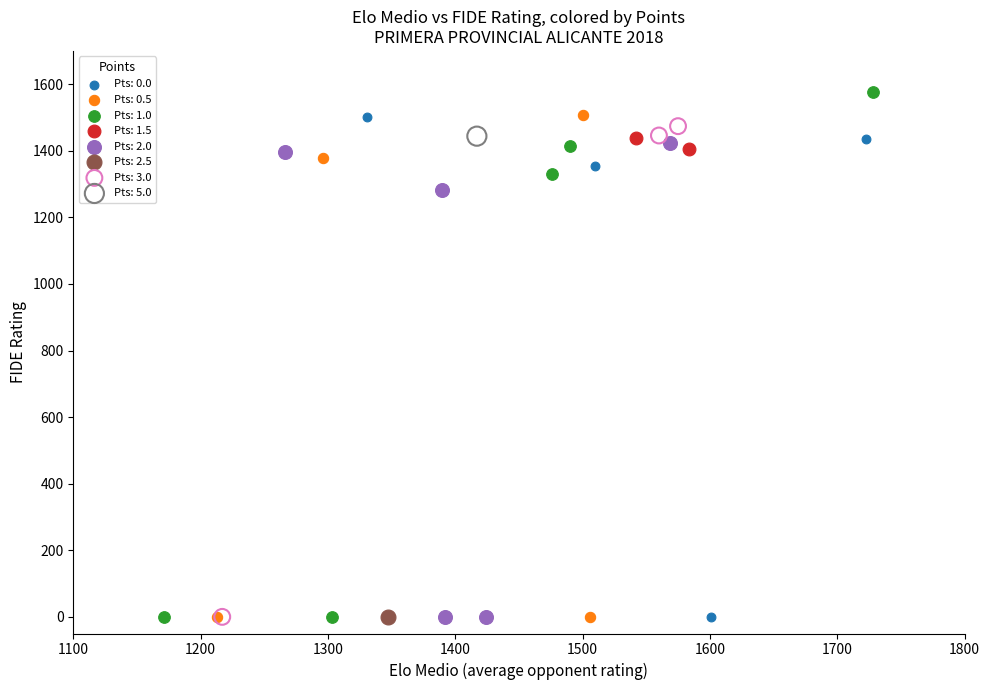

What are all the series names shown in the legend?

Pts: 0.0, Pts: 0.5, Pts: 1.0, Pts: 1.5, Pts: 2.0, Pts: 2.5, Pts: 3.0, Pts: 5.0